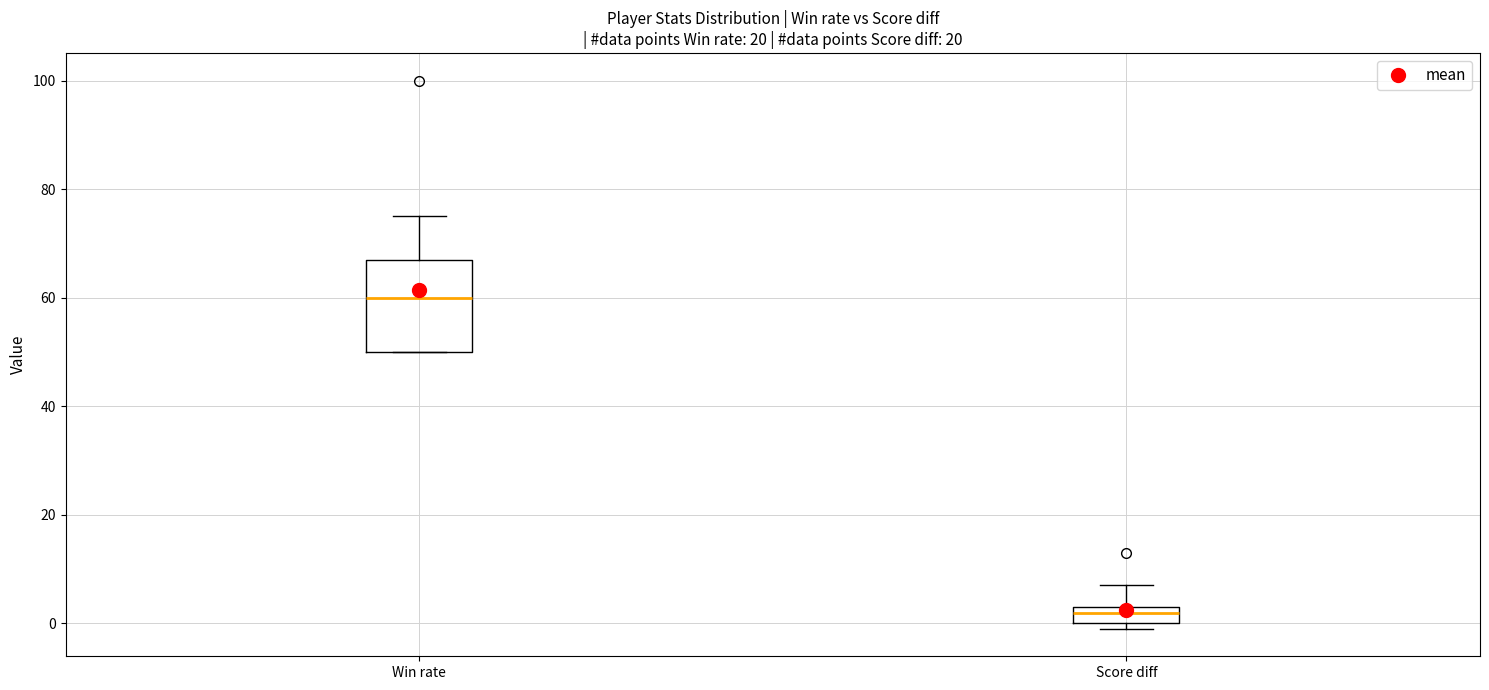

Comparing the boxes themselves (not the whiskers), which one is the tallest?

Win rate